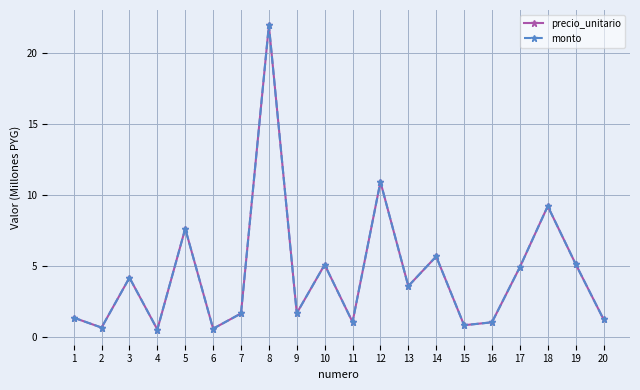

At which label is monto closest to 11?

12